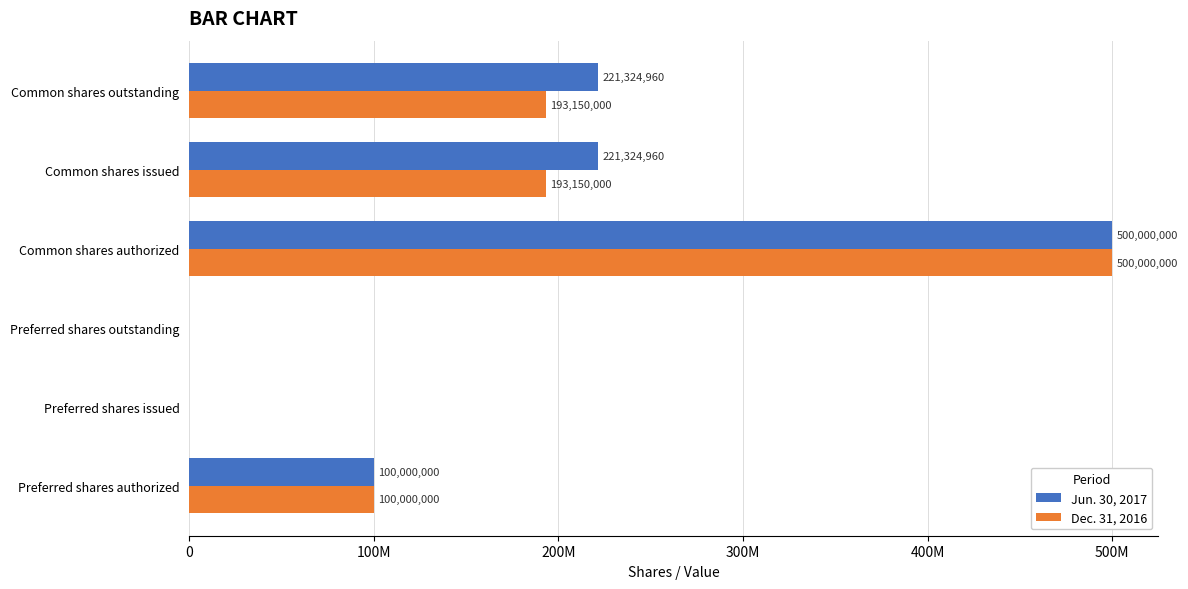

What are all the series names shown in the legend?

Jun. 30, 2017, Dec. 31, 2016